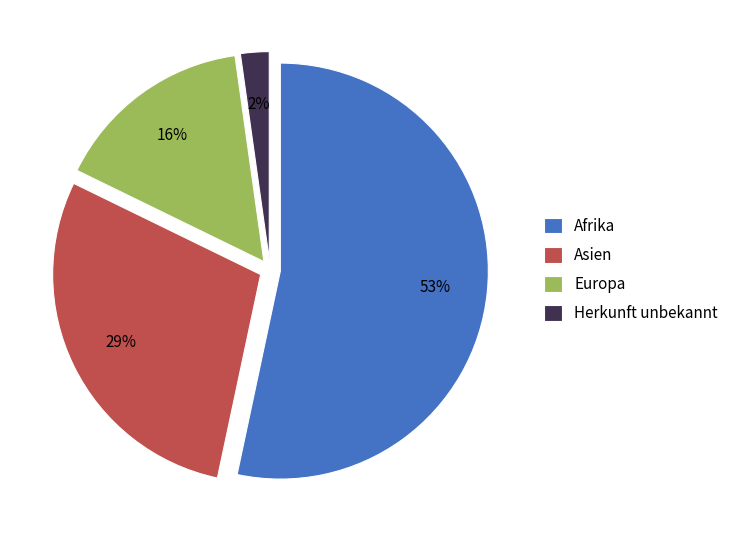

Combined, do Europa and Asien account for over 50%?

No